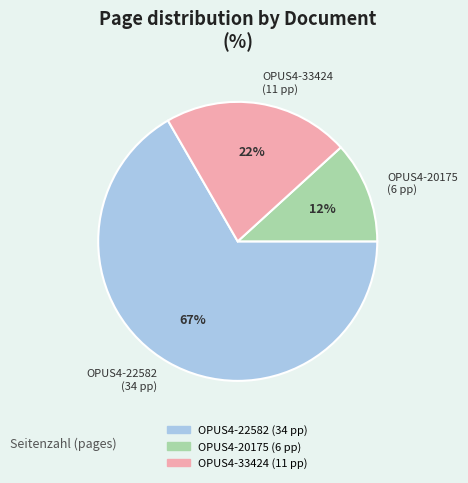

Rank the categories by value from lowest to highest.

OPUS4-20175, OPUS4-33424, OPUS4-22582